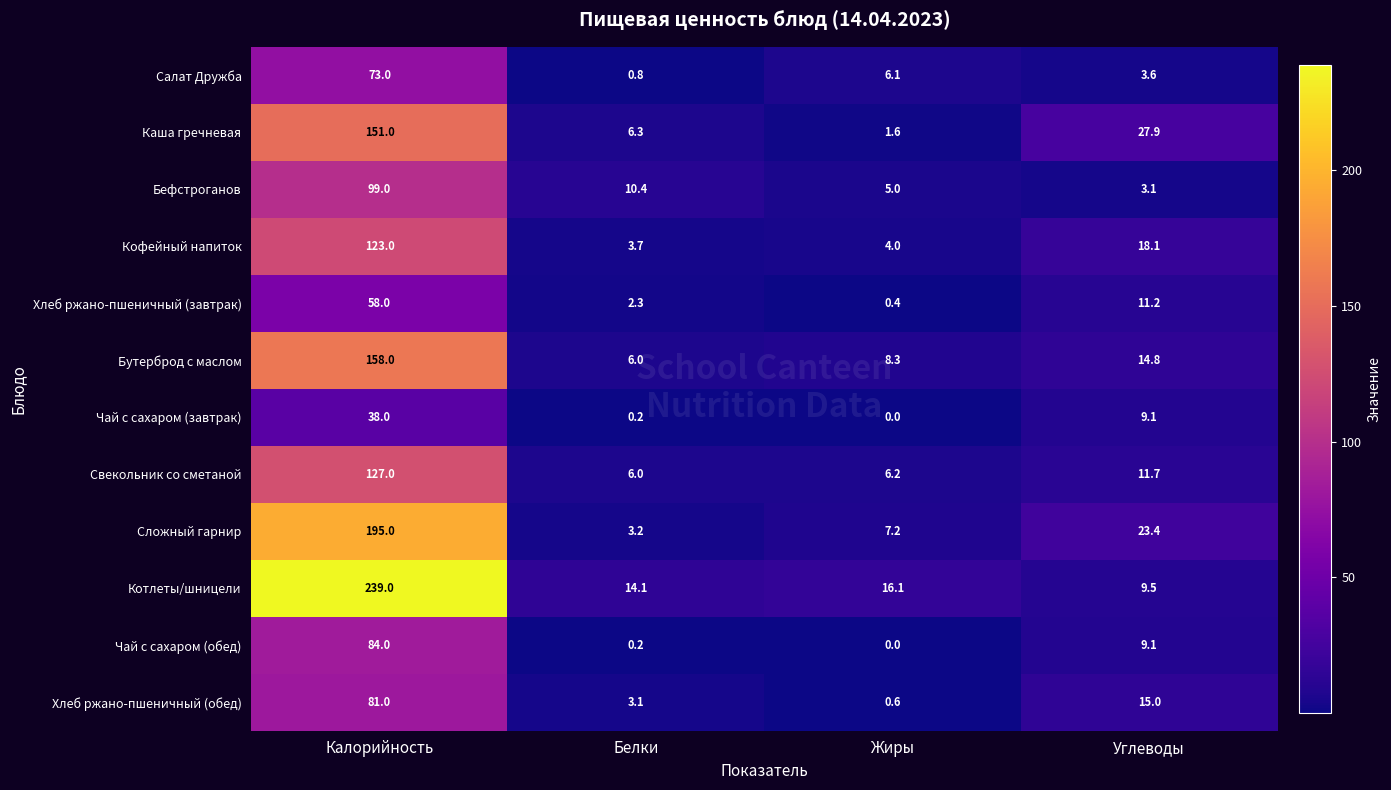

Which label corresponds to the largest value in the chart?

Калорийность